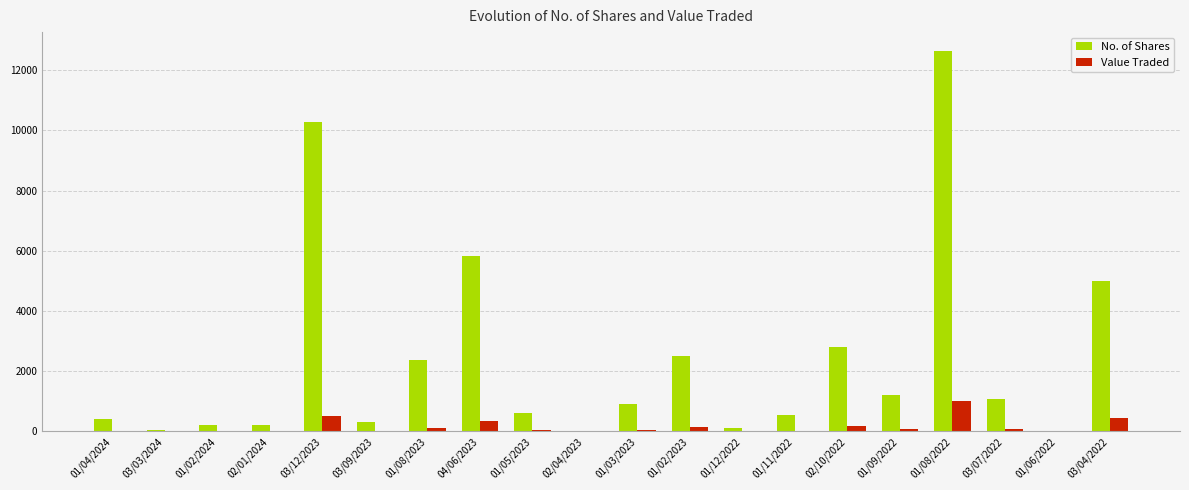

How many groups of bars are there?

20